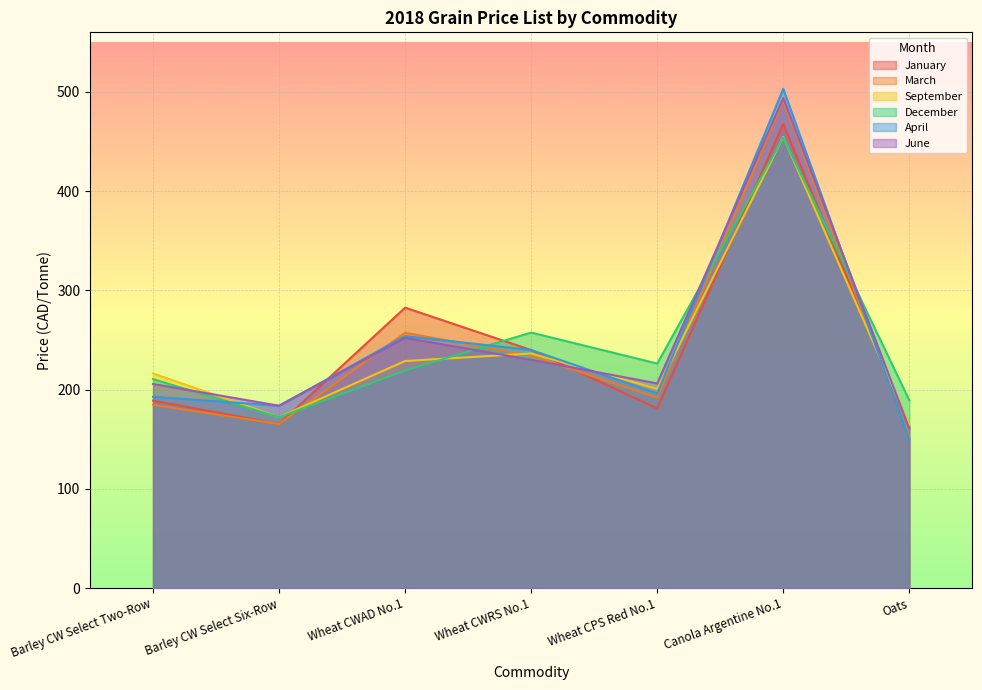

What is the smallest value displayed?

149.6